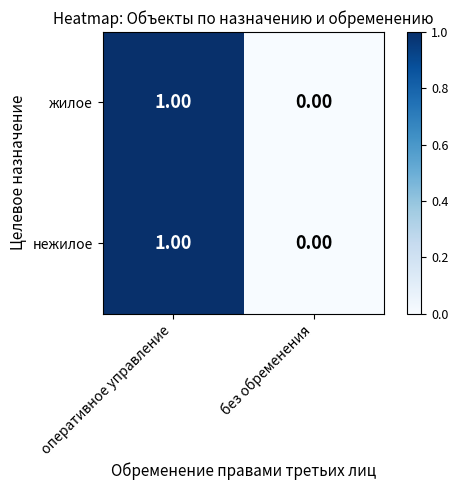

At which label is нежилое closest to 0?

без обременения